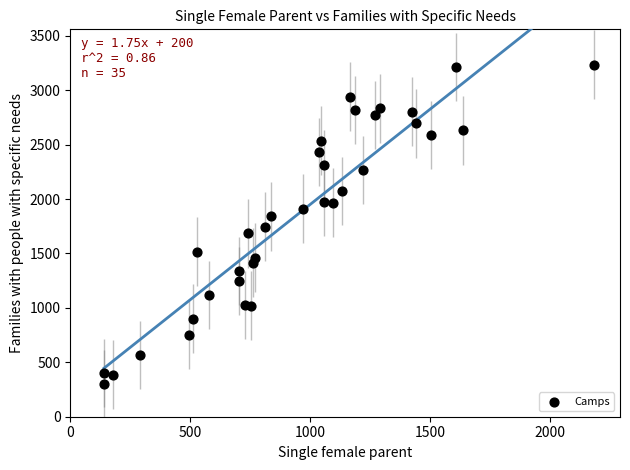

What is the range of Y values (max minus min)?

2934